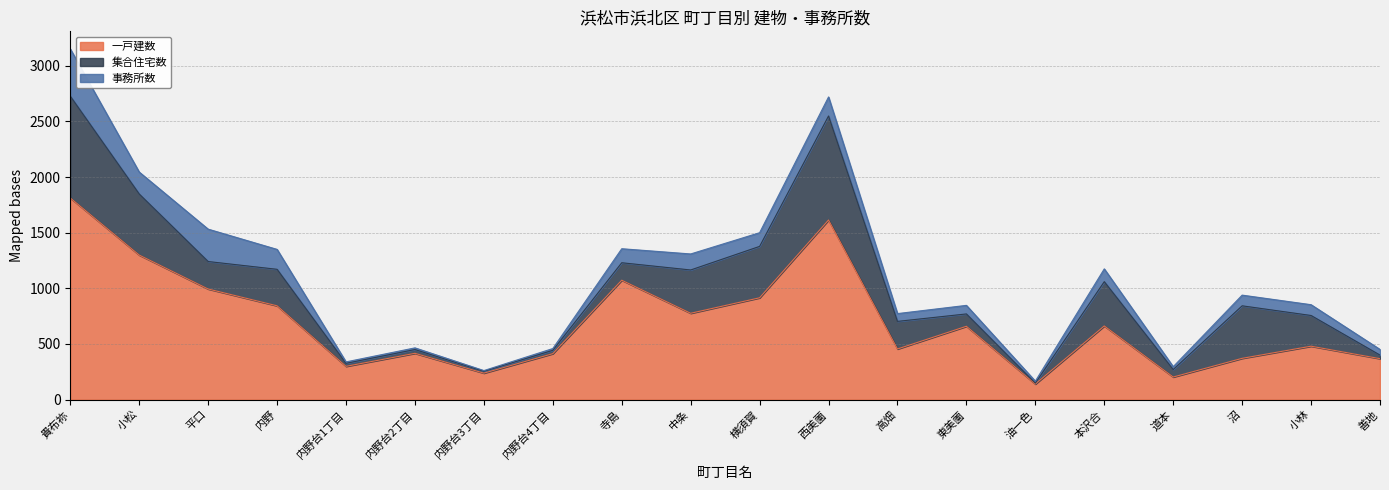

What position from the left is 小松?

2